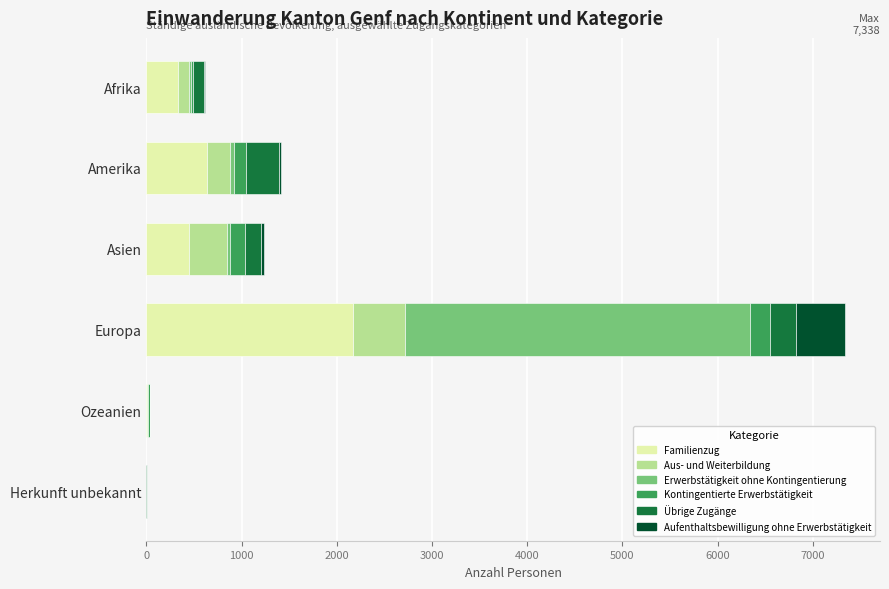

At which category is the sum across all series the highest?

Europa